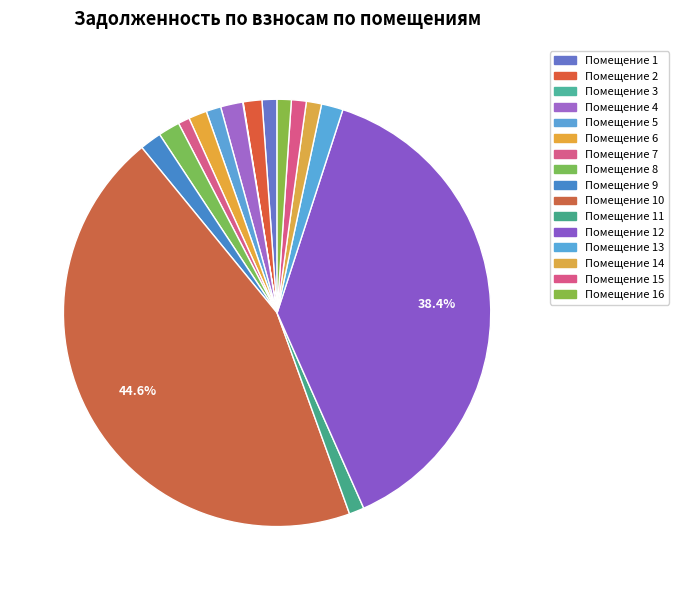

What is the smallest slice in the pie chart?

3